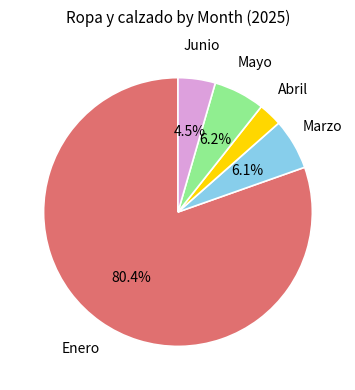

Does any single category account for the majority?

Yes